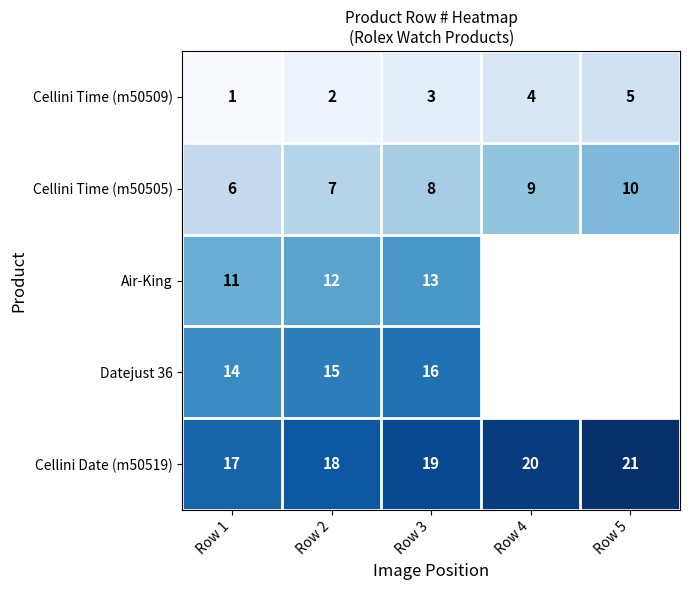

At Row 3, list the series in order from largest to smallest.

Cellini Date (m50519), Datejust 36, Air-King, Cellini Time (m50505), Cellini Time (m50509)